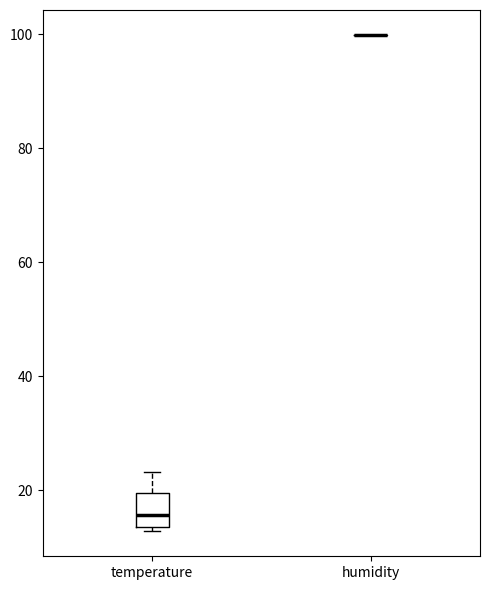

Where is the lower edge of the box for temperature on the y-axis? The values are not printed on the chart, so give them approximately, as read against the axis.

14